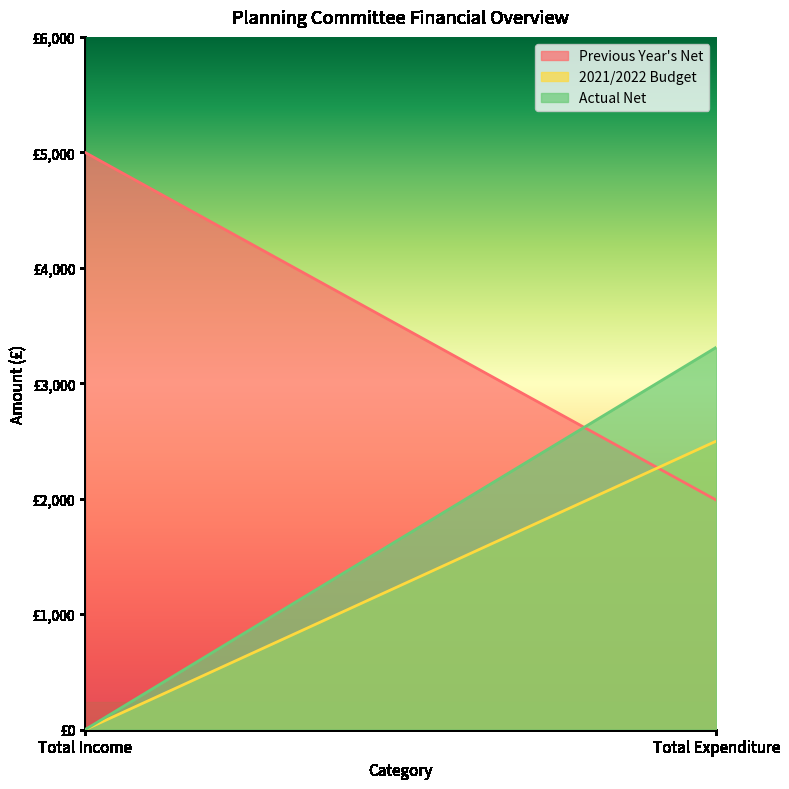

What is the label of the 1st point from the left?

Total Income